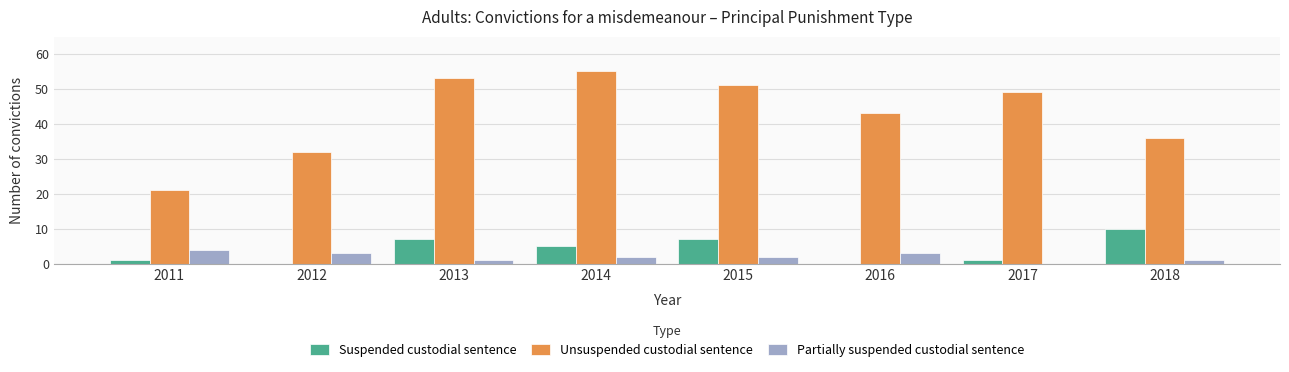

Where does the Suspended custodial sentence series first go above 5?

2013